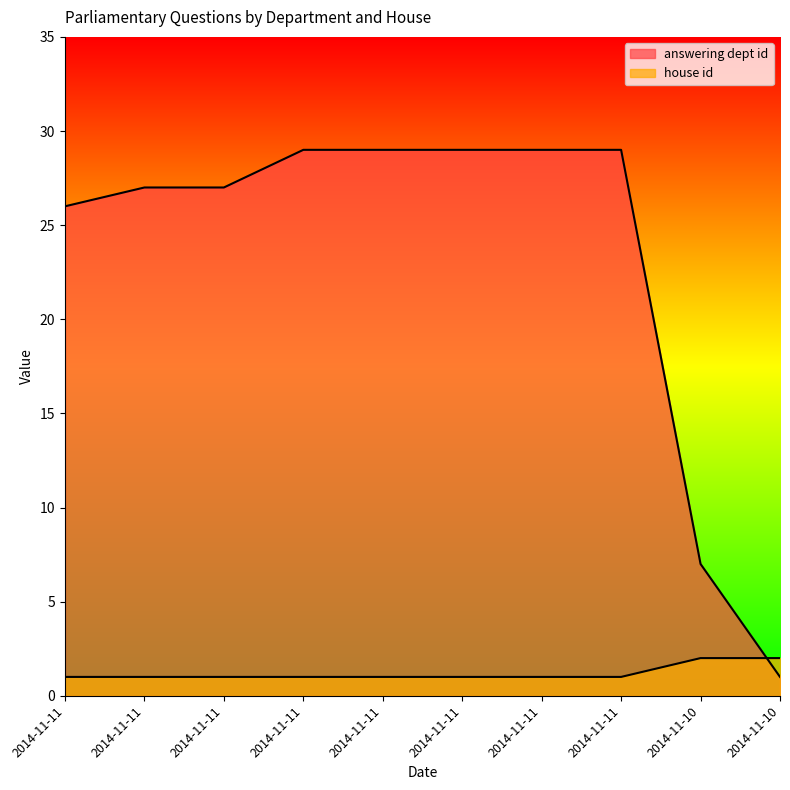

At which category is the sum across all series the highest?

2014-11-11